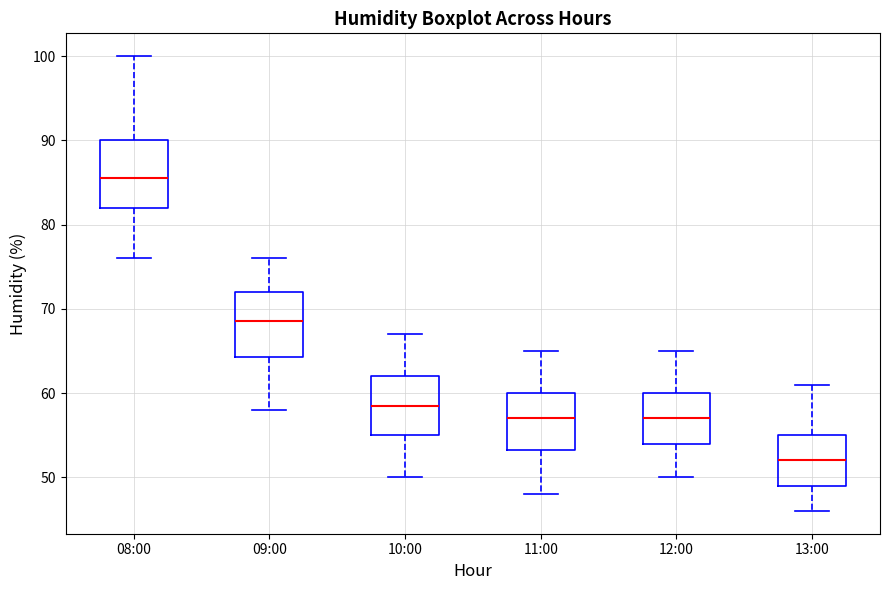

Where is the upper edge of the box for 13:00 on the y-axis? The values are not printed on the chart, so give them approximately, as read against the axis.

55